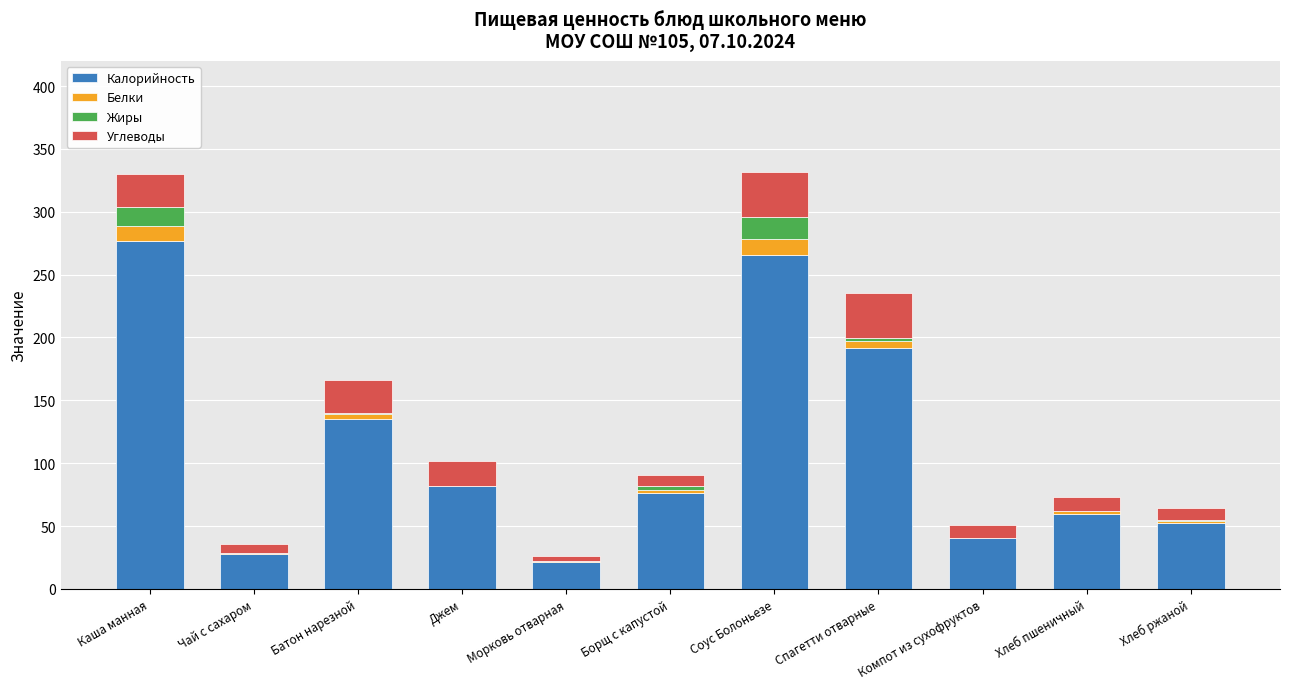

The value of Калорийность at Соус Болоньезе is 55.7. True or false?

False